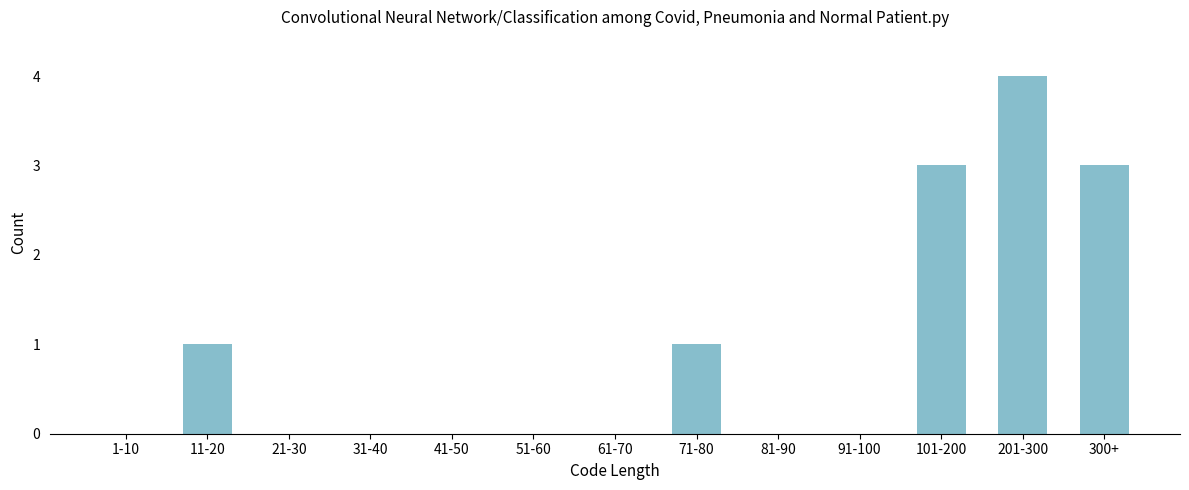

Reading left to right, list all the values displayed in this chart.

1-10=0	11-20=1	21-30=0	31-40=0	41-50=0	51-60=0	61-70=0	71-80=1	81-90=0	91-100=0	101-200=3	201-300=4	300+=3